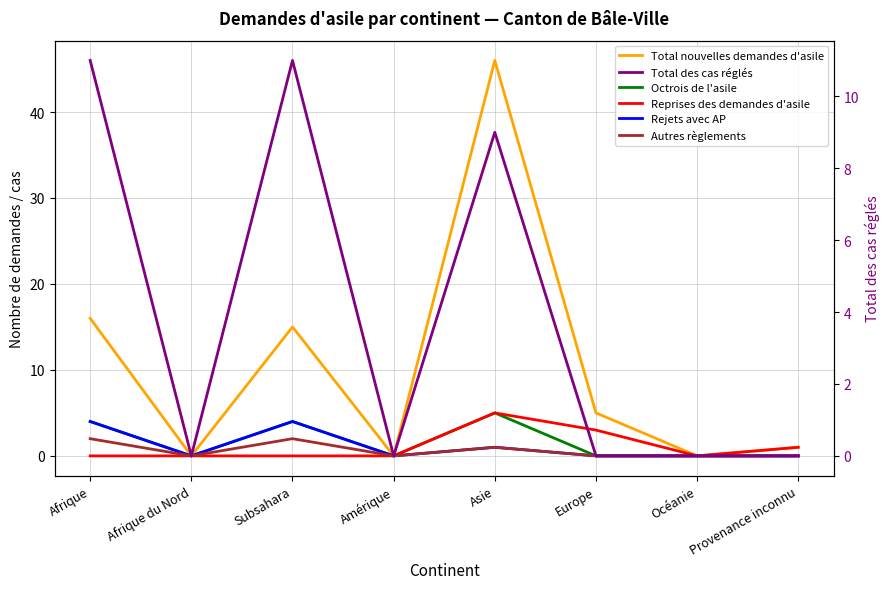

Which series has the largest total across all categories?

Total nouvelles demandes d'asile